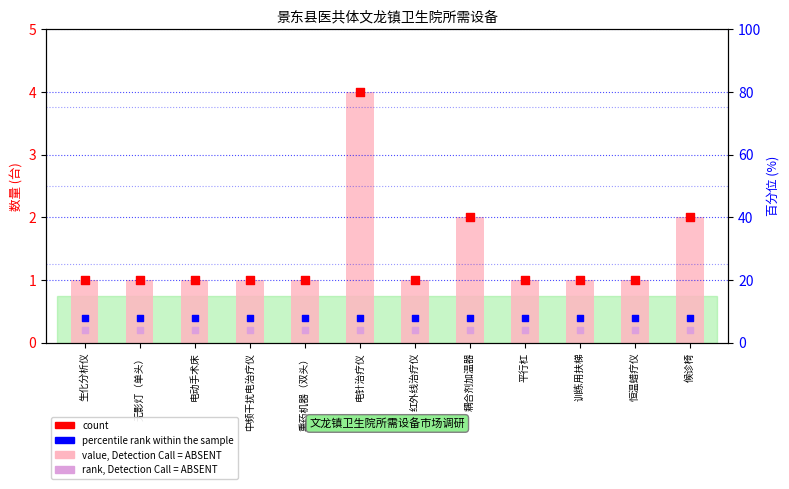

Is the value of count at 候诊椅 greater than the value of rank, Detection Call = ABSENT at 电动手术床?

Yes